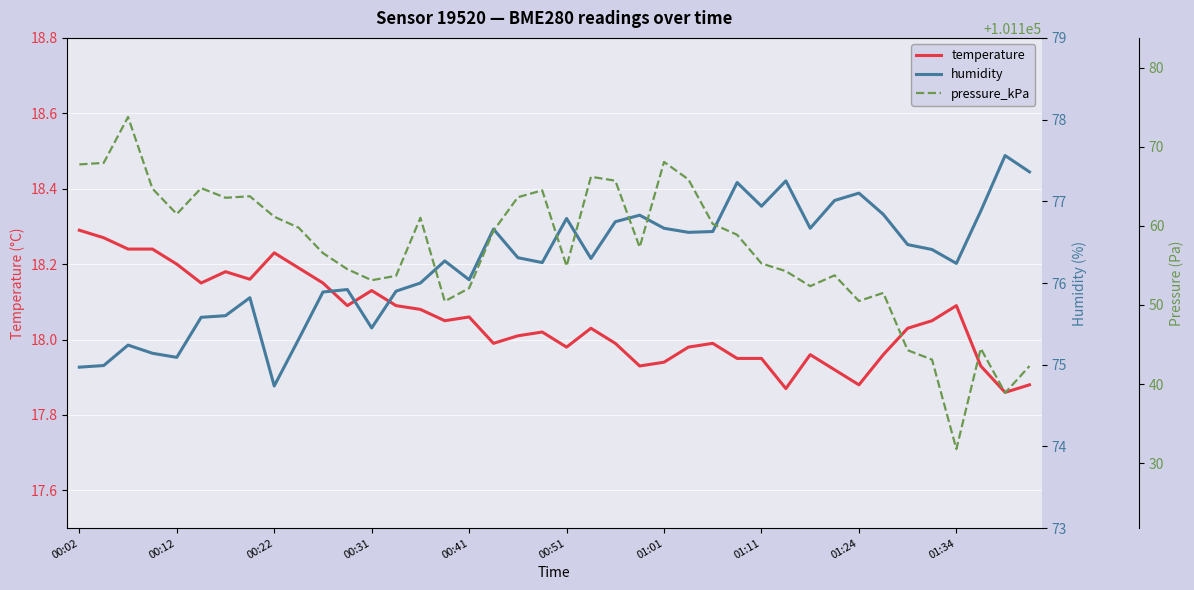

At which category does the chart reach its minimum across all series?

38